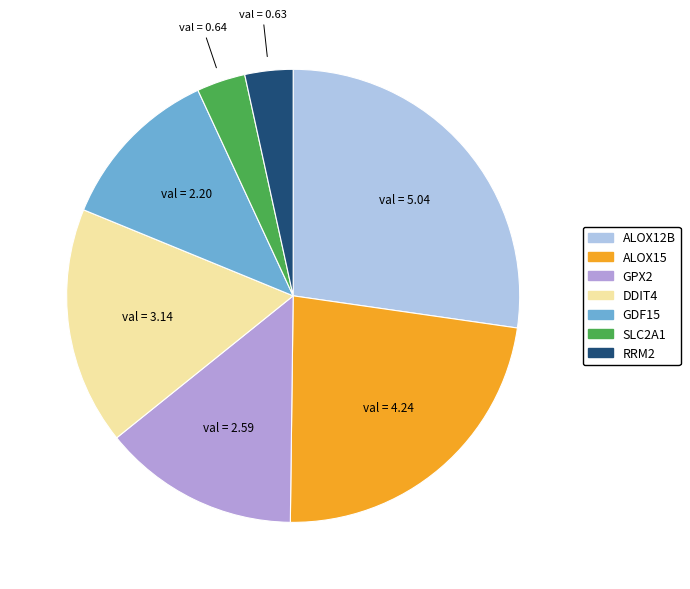

Which has a higher value, DDIT4 or ALOX15?

ALOX15